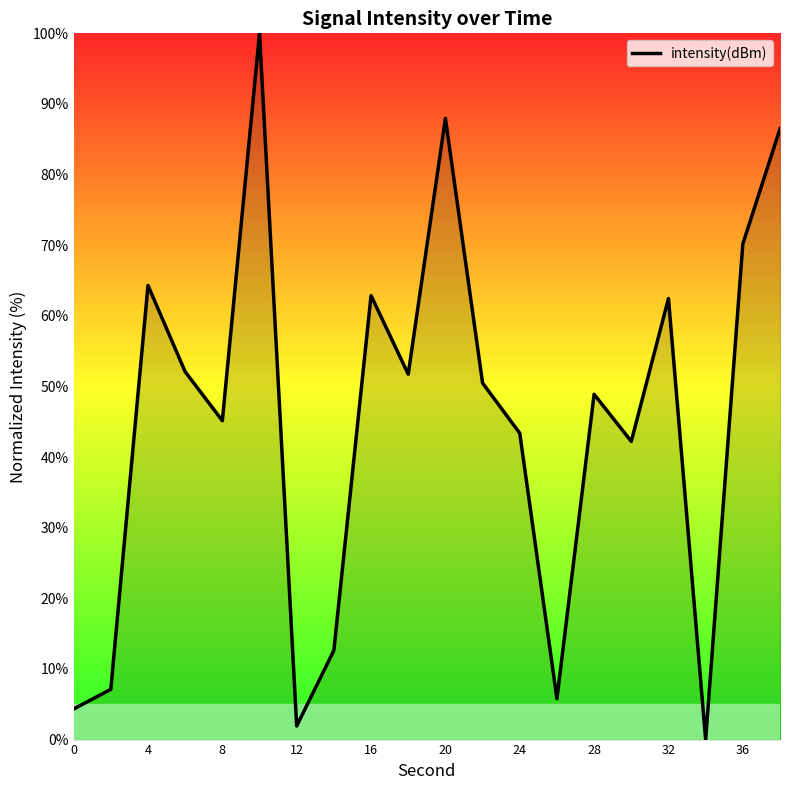

What is the greatest value displayed?

100.0